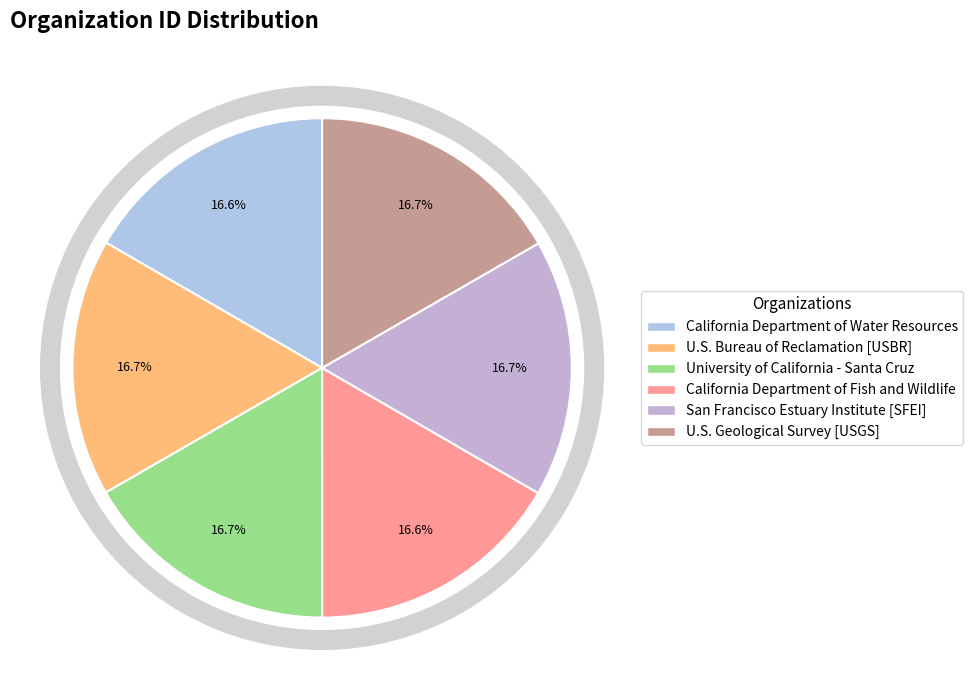

Which slice is the smallest?

California Department of Fish and Wildlife